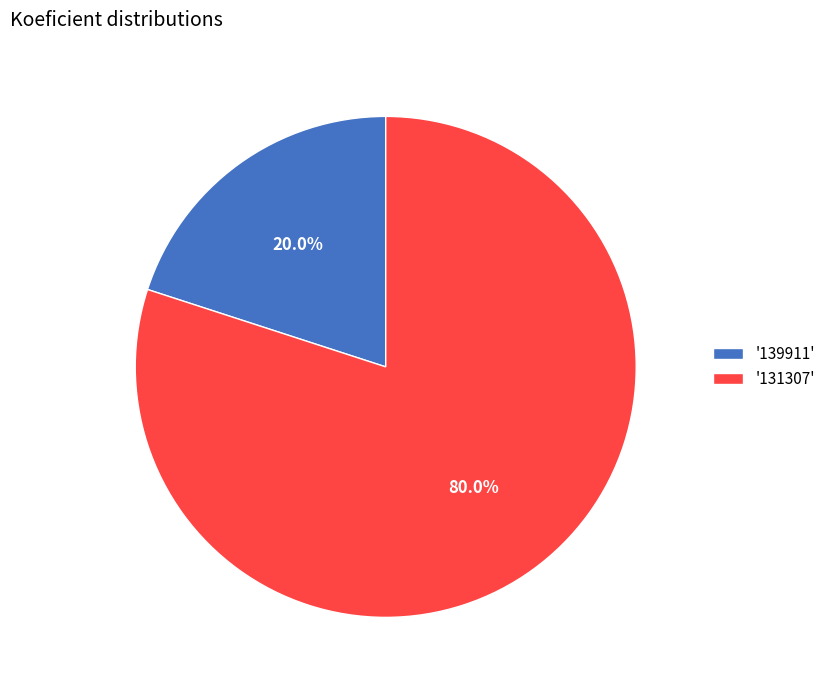

Is '131307' the majority of the pie?

Yes